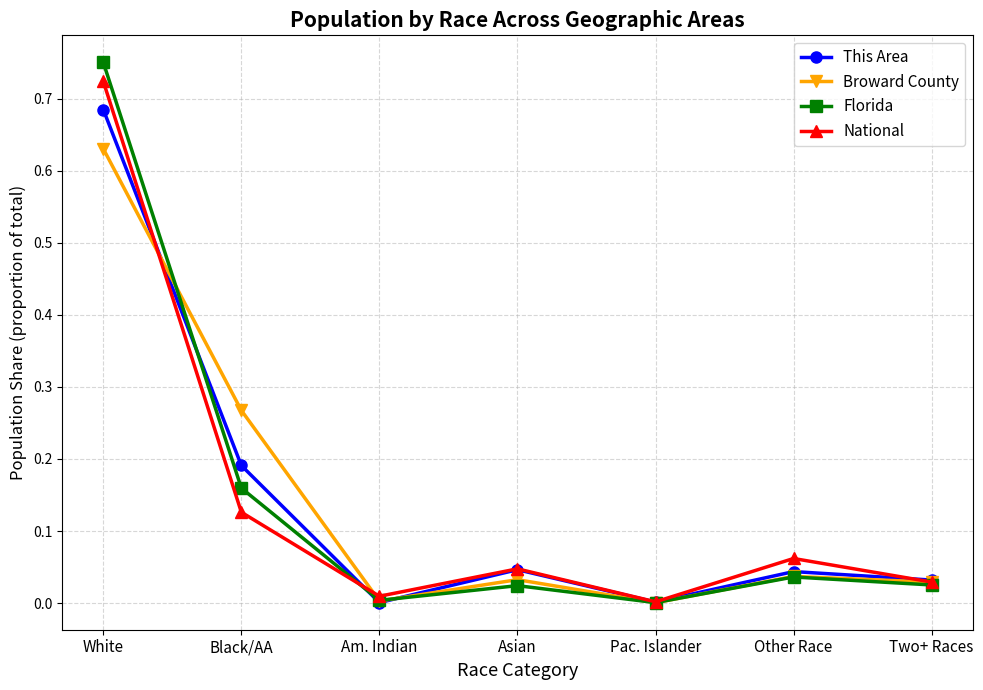

Does the chart have visible grid lines?

Yes